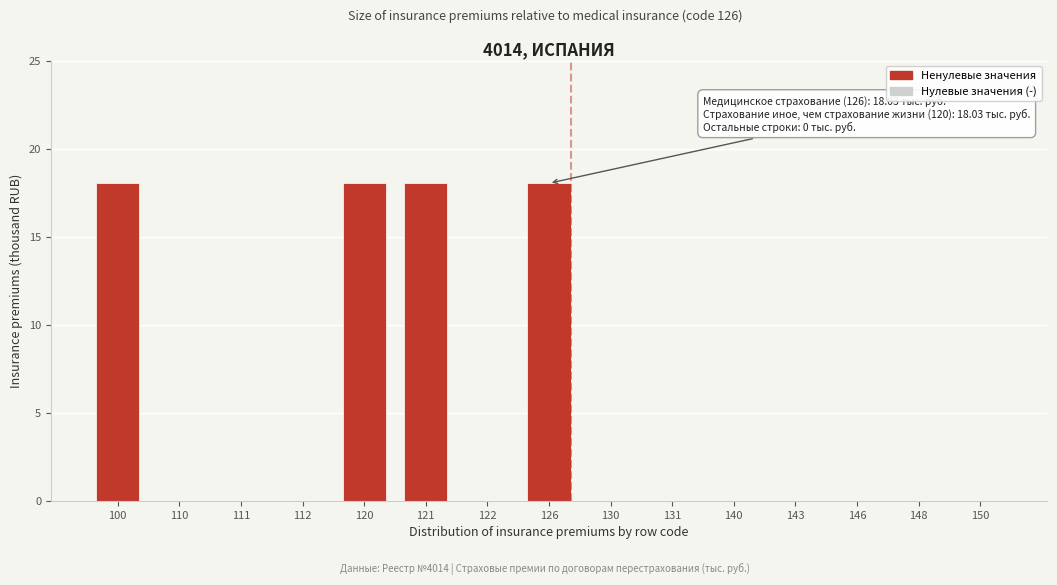

Reading right to left, extract all data points from this chart.

150=0.0	148=0.0	146=0.0	143=0.0	140=0.0	131=0.0	130=0.0	126=18.0	122=0.0	121=18.0	120=18.0	112=0.0	111=0.0	110=0.0	100=18.0